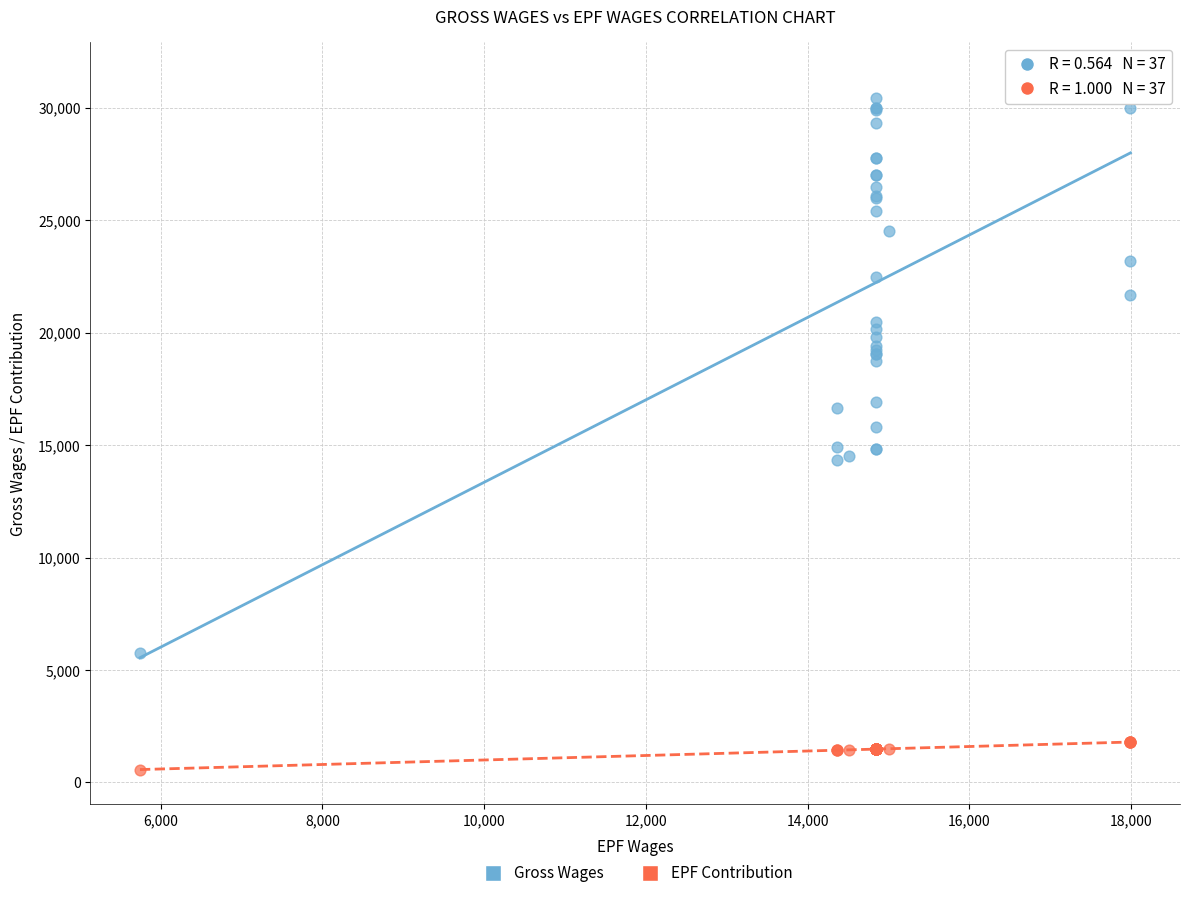

Which series contains the highest Y value?

Gross Wages